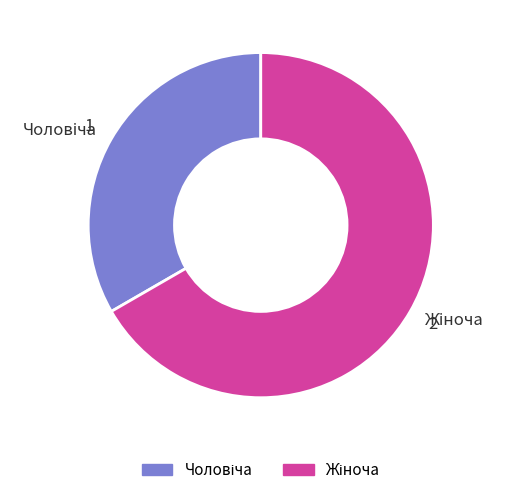

Is there a majority slice in this chart?

Yes